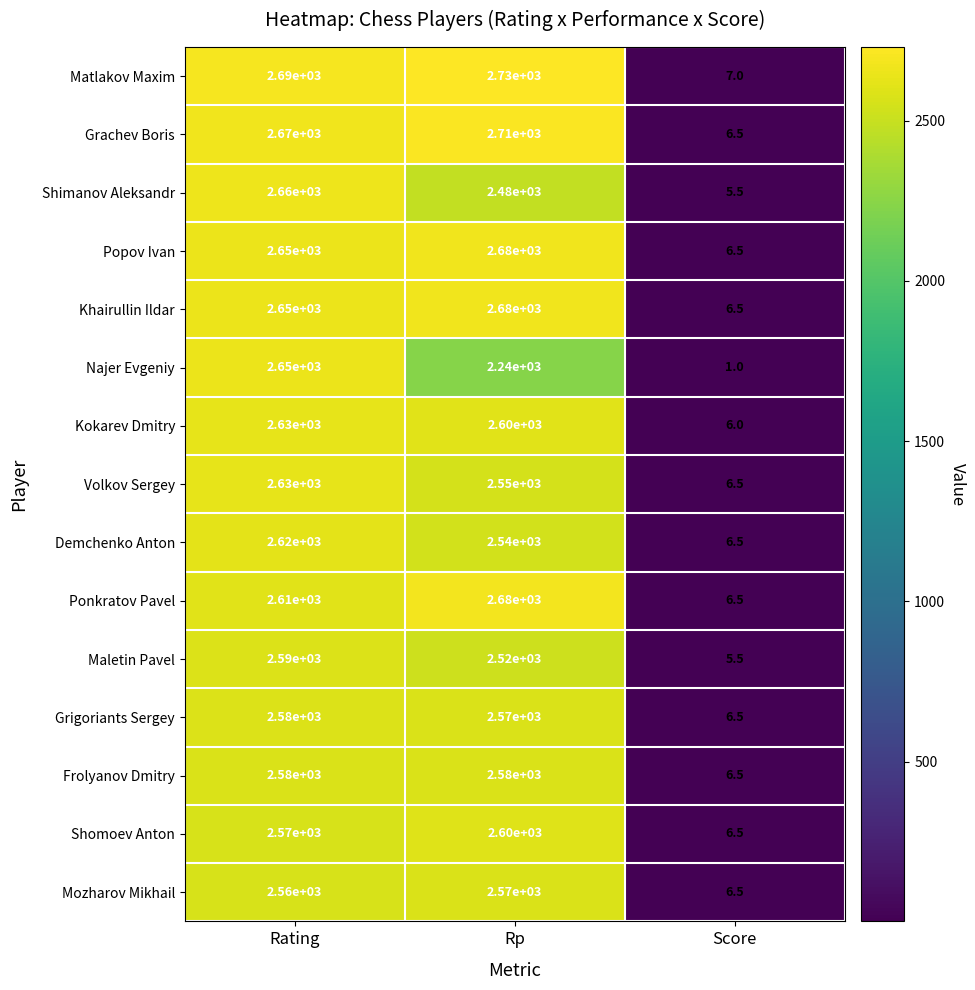

Which series has the widest spread of values?

Matlakov Maxim